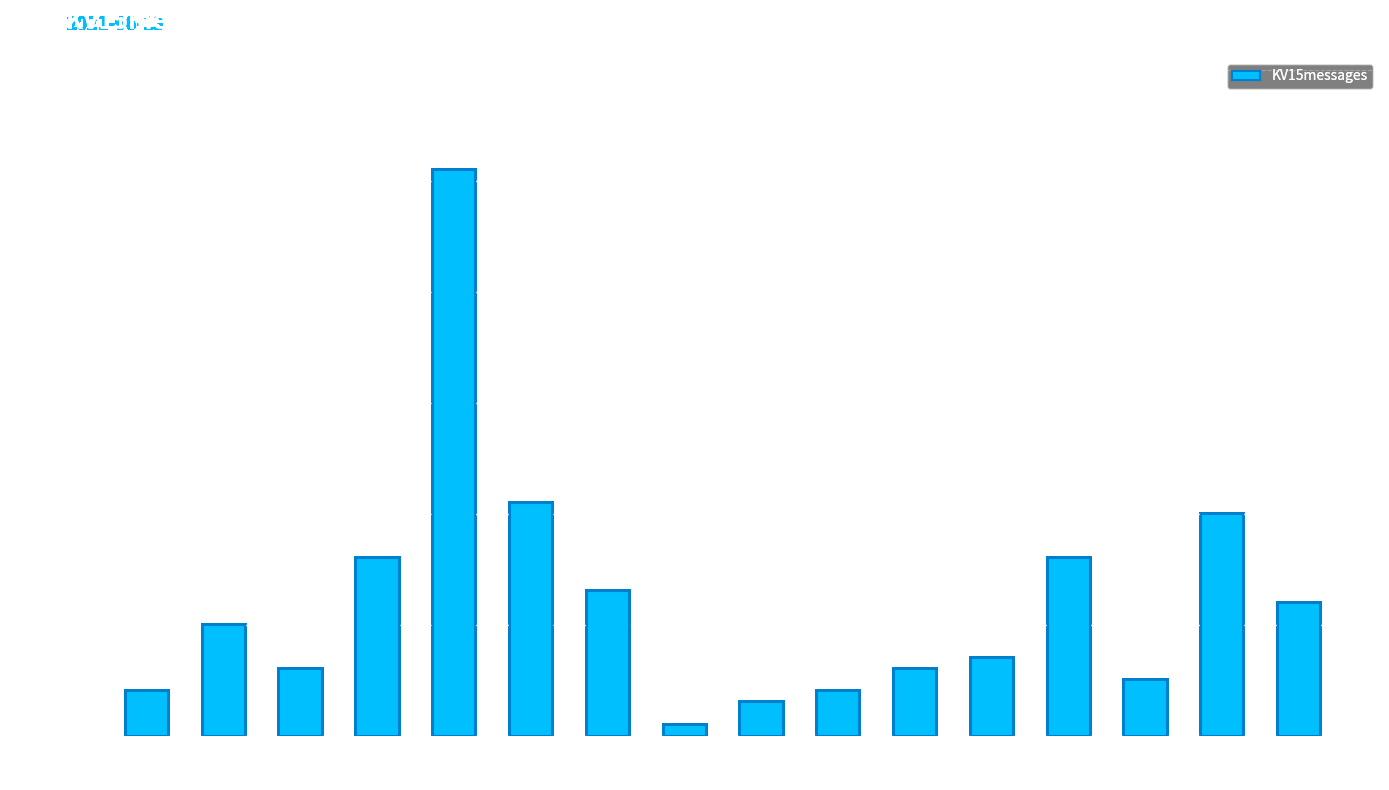

Which label corresponds to the smallest value in the chart?

14:00